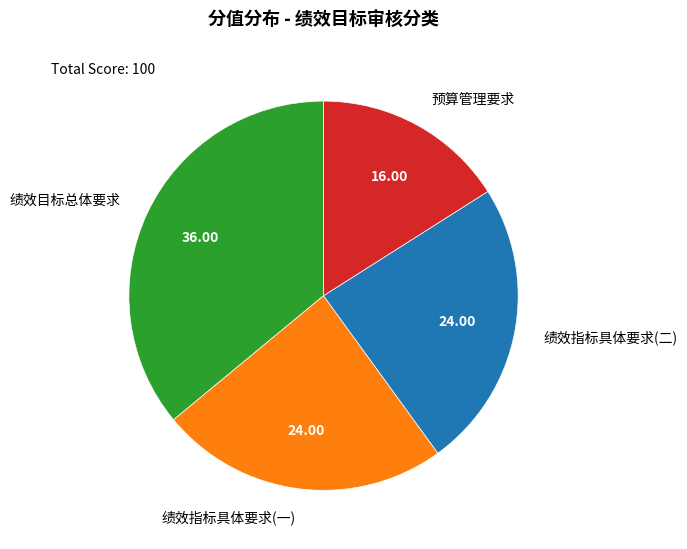

Is the sum of 预算管理要求 and 绩效指标具体要求(一) greater than half?

No